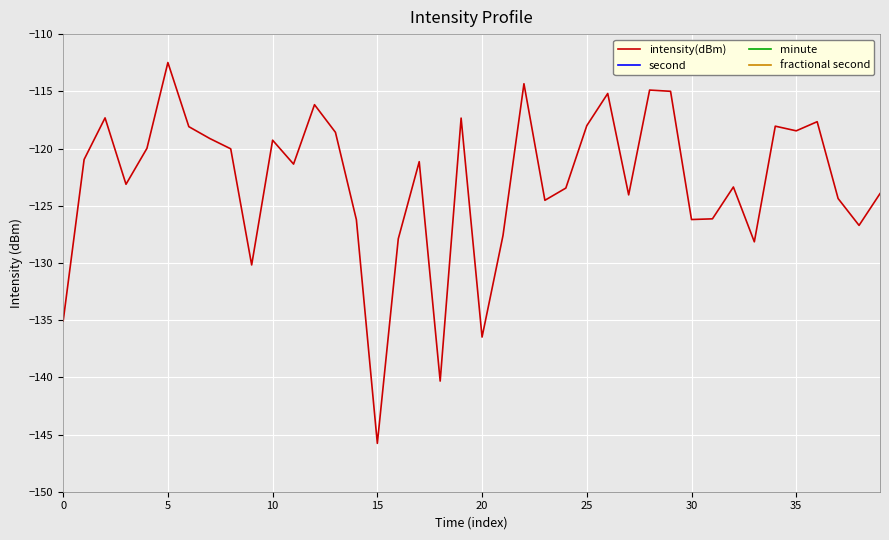

True or false: fractional second has a value of 0.0 at 11.

True